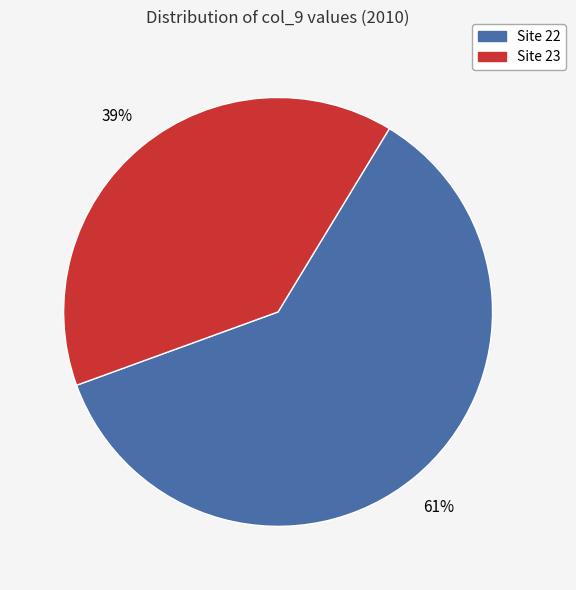

To the nearest percent, what is the average slice percentage?

50%